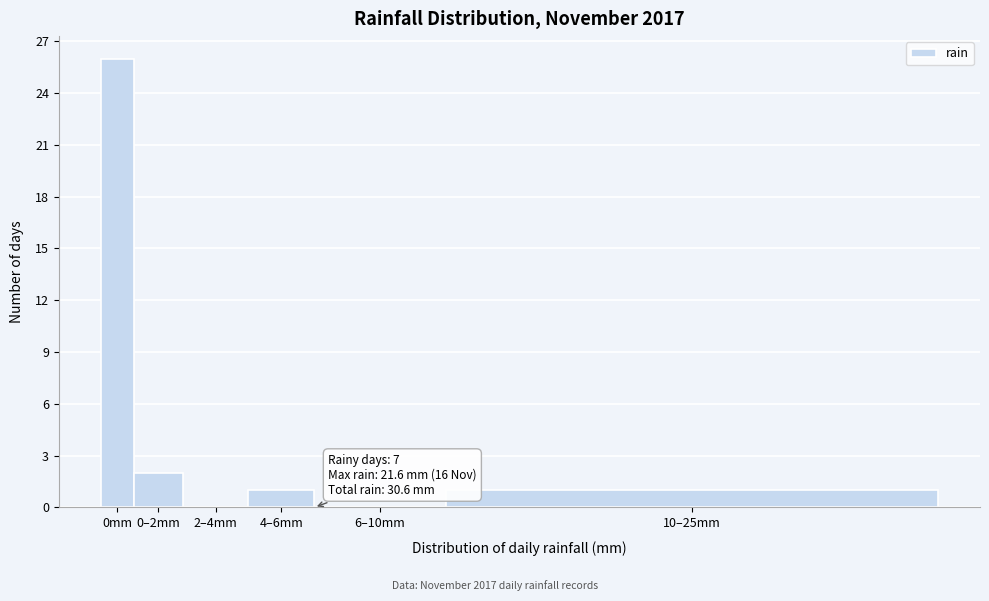

Reading left to right, transcribe all the data shown in this chart.

0mm=26	0–2mm=2	2–4mm=0	4–6mm=1	6–10mm=0	10–25mm=1